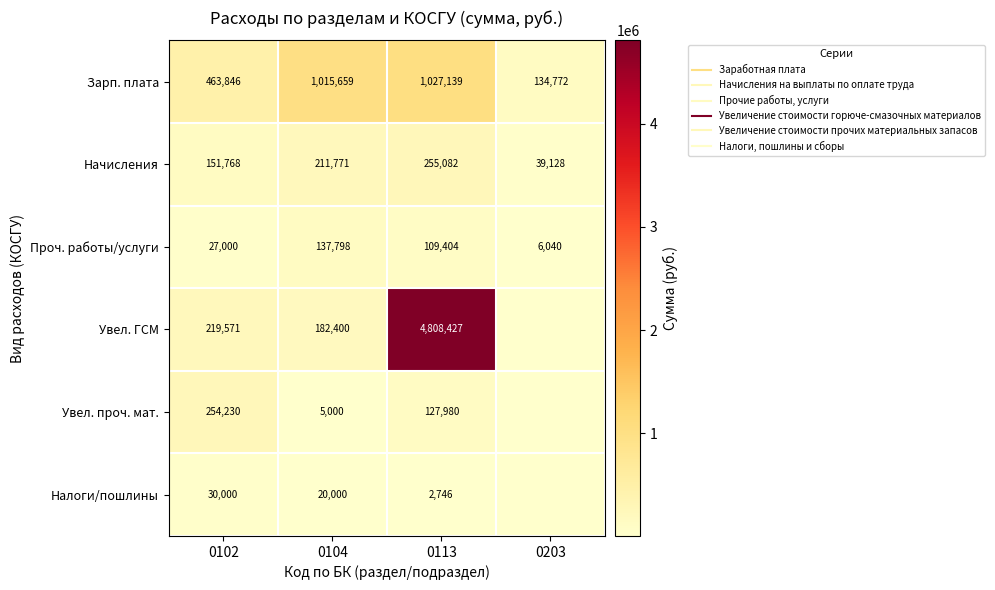

What is the sum of the Начисления values at 0203 and 0113?

294210.0